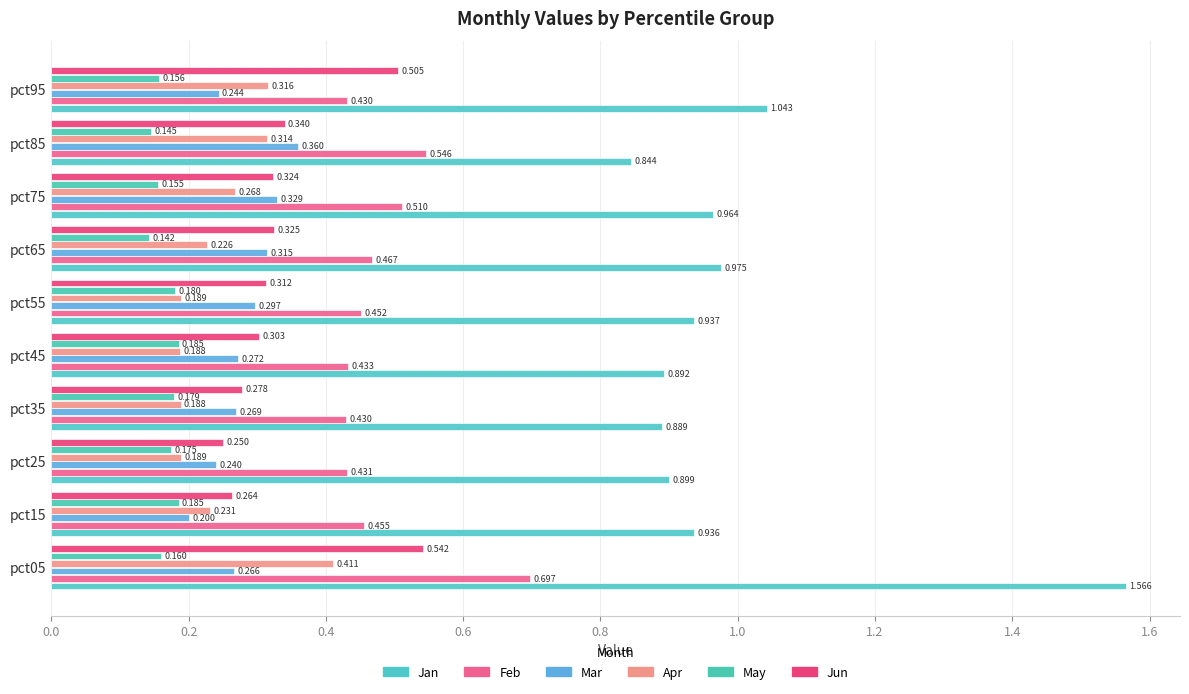

At which category does the chart reach its minimum across all series?

pct65